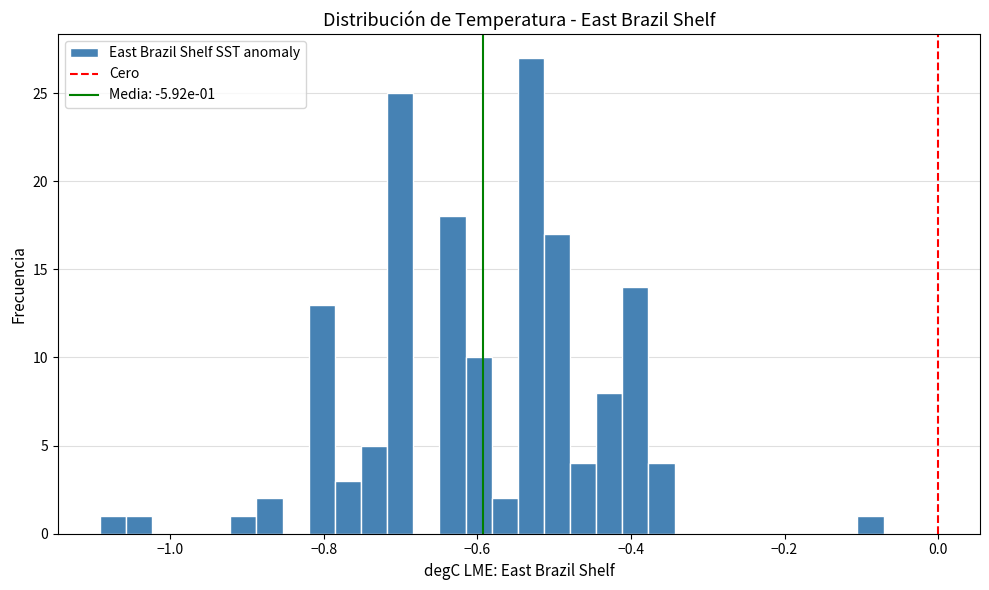

Read against the x-axis, roughly where is the centre of the tallest bar?

-0.54